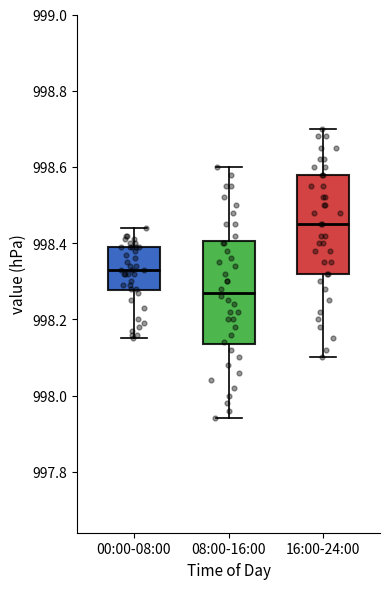

Where is the lower edge of the box for 16:00-24:00 on the y-axis? The values are not printed on the chart, so give them approximately, as read against the axis.

998.32